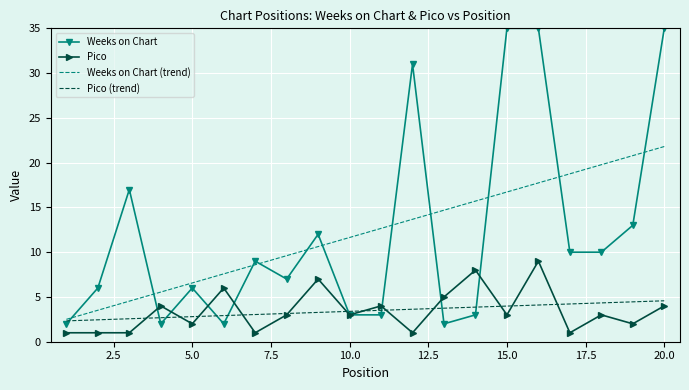

True or false: Weeks on Chart (trend) and Weeks on Chart cross at least once.

True